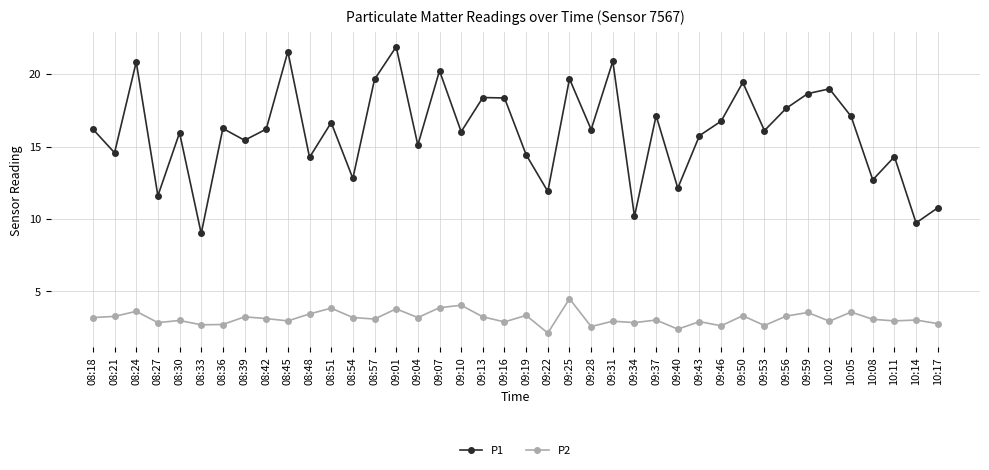

At which category does P2 reach its first local peak?

08:24